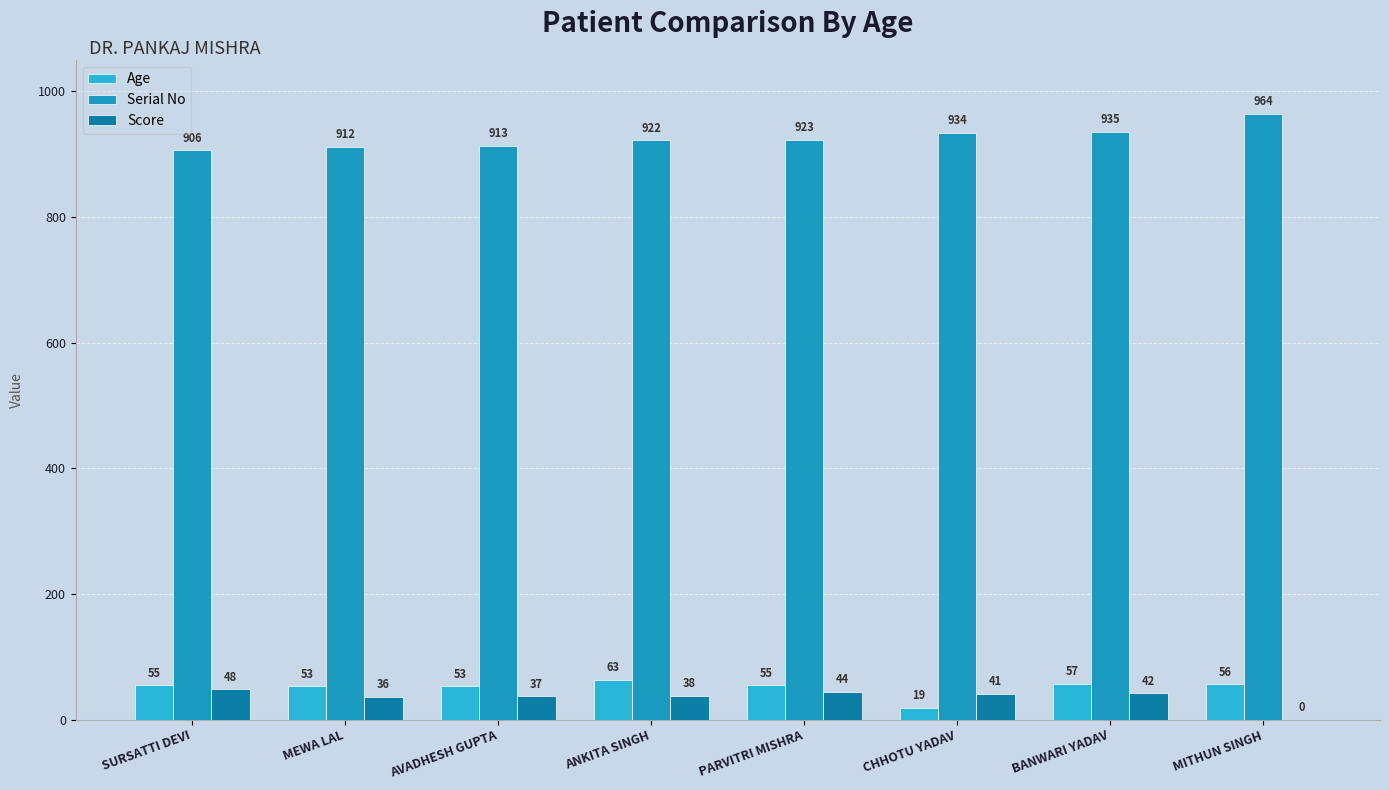

What is the sum of the Age values at AVADHESH GUPTA and BANWARI YADAV?

110